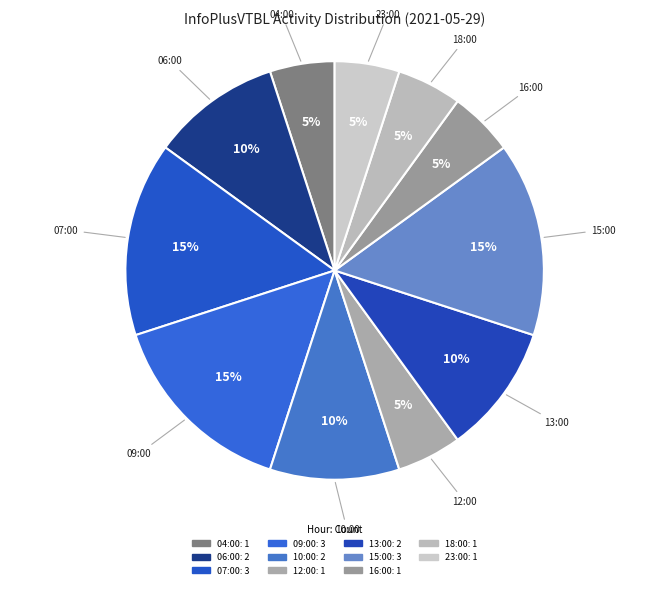

Is it true that 07:00 is 8% of the pie?

False